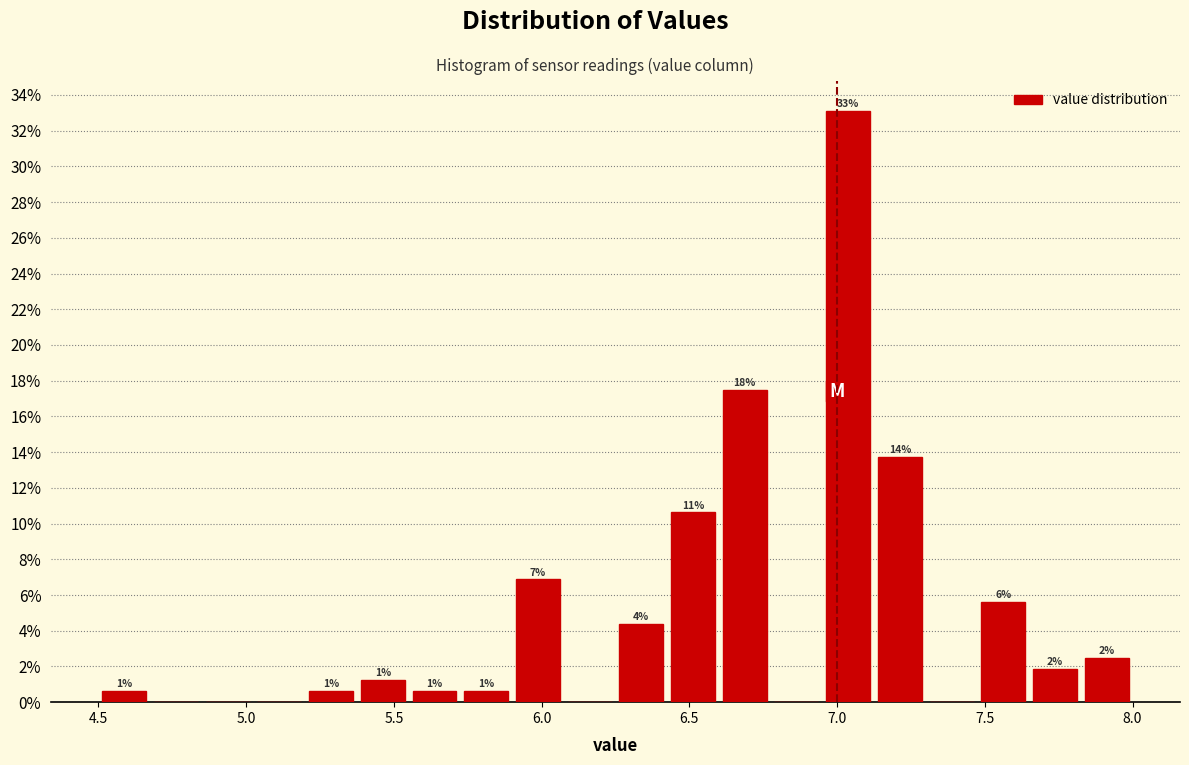

Read against the x-axis, roughly where is the centre of the tallest bar?

7.05